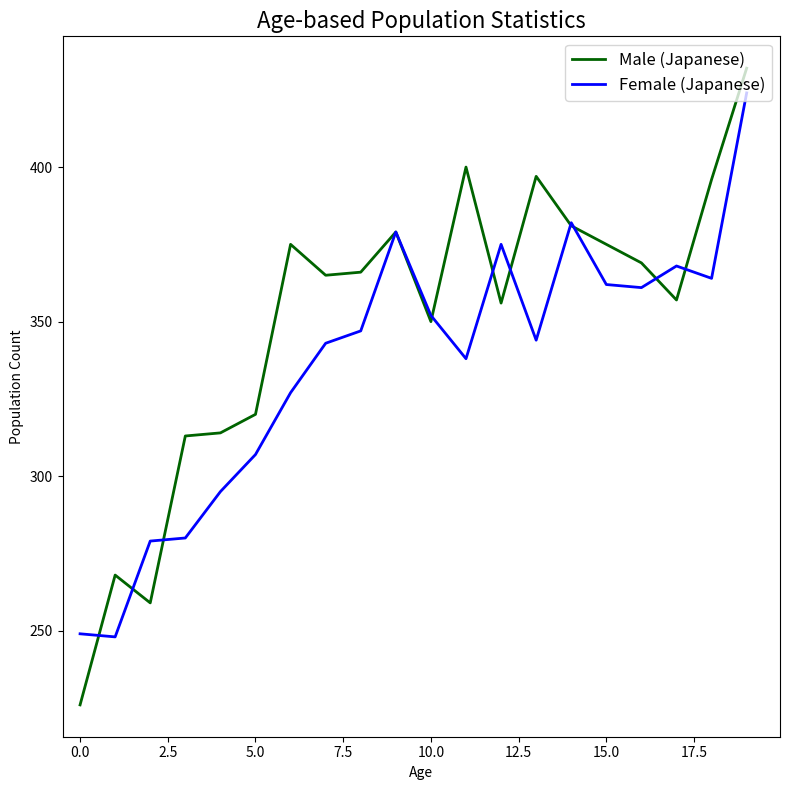

Which series has the largest total across all categories?

Male (Japanese)